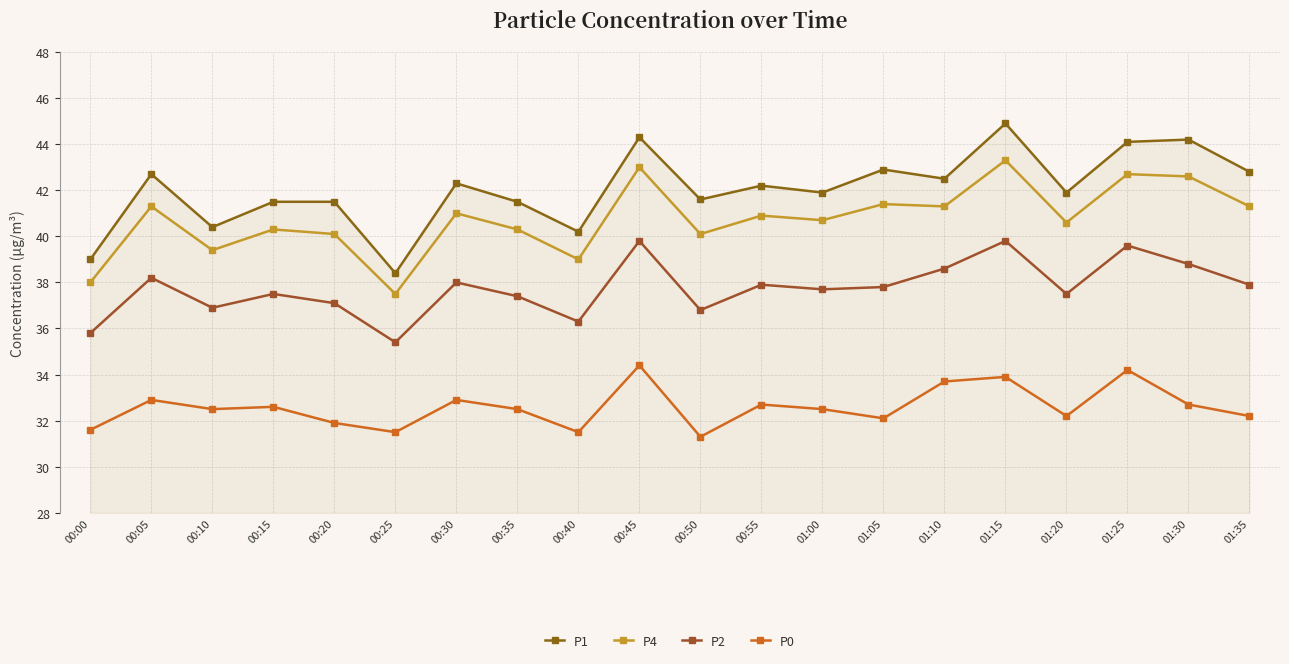

How many lines are shown in the chart?

4